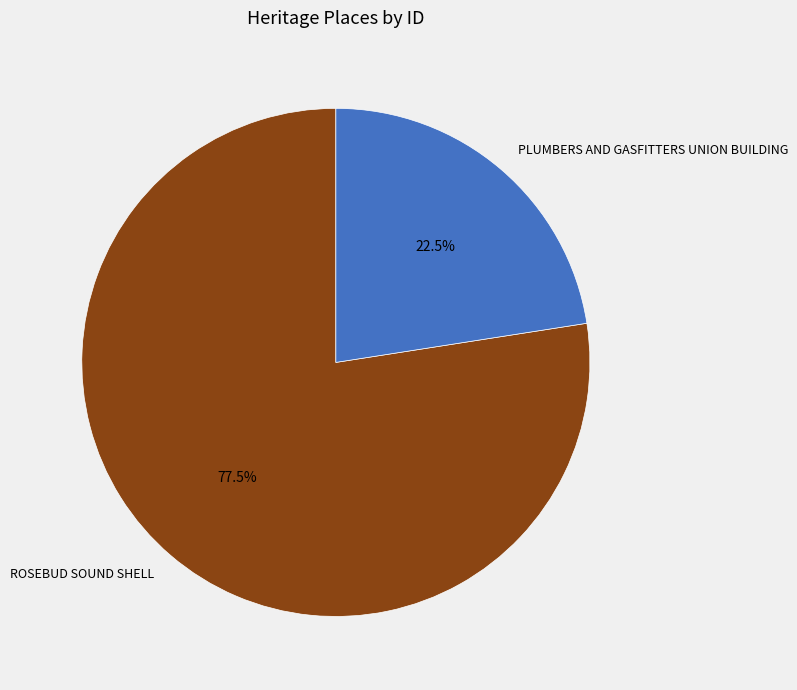

Which slice is the largest?

ROSEBUD SOUND SHELL